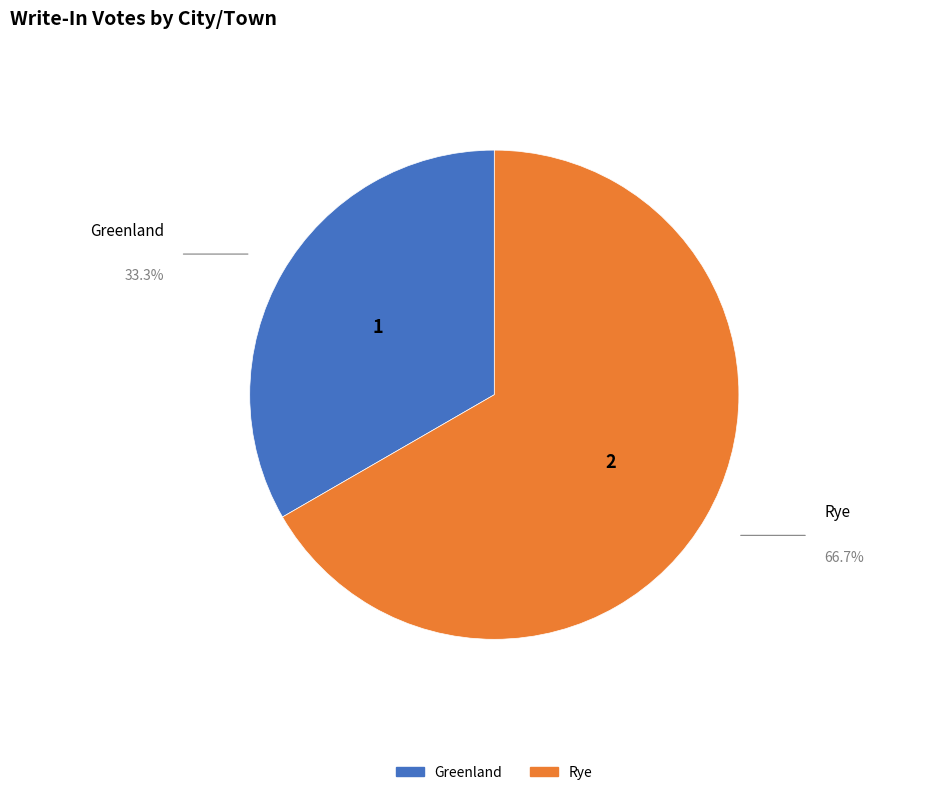

Does Greenland represent more than half of the total?

No